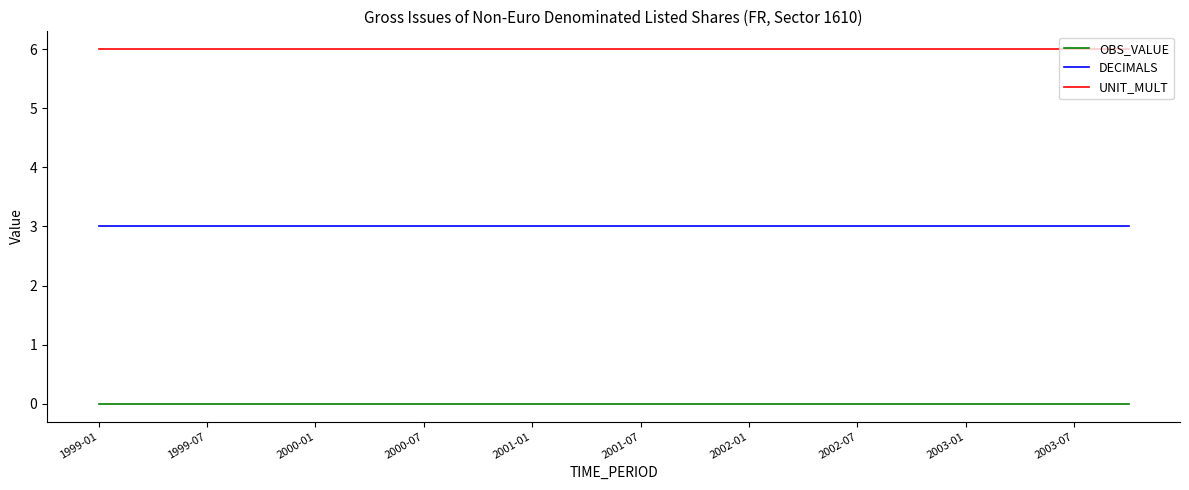

True or false: OBS_VALUE and DECIMALS intersect in this chart.

False